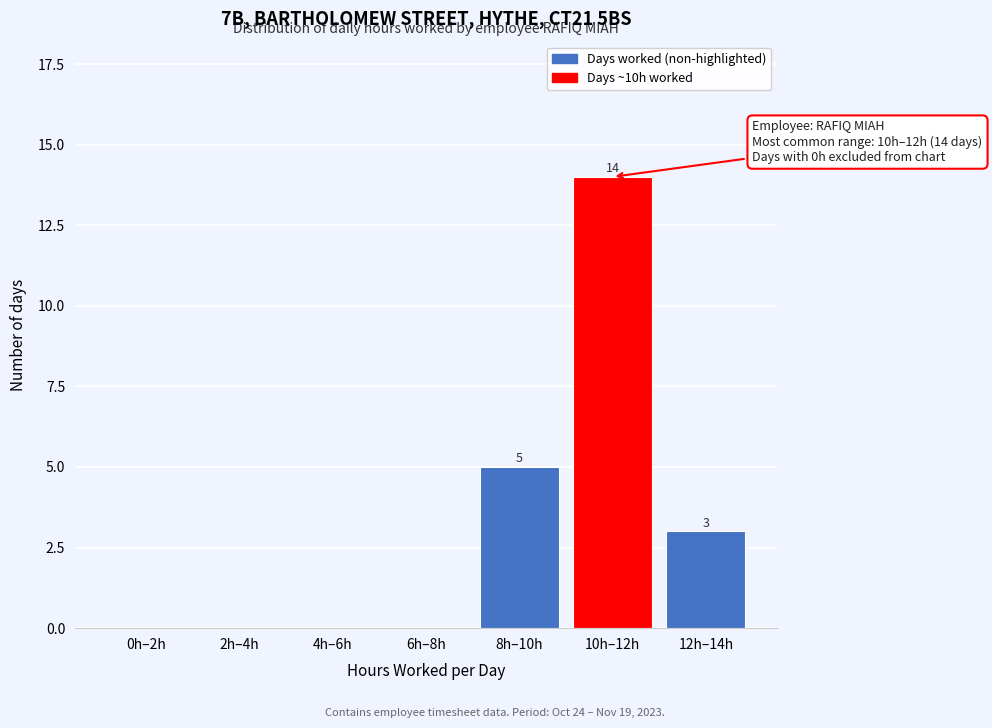

Reading right to left, what are all the values shown in this chart?

12h–14h=3	10h–12h=14	8h–10h=5	6h–8h=0	4h–6h=0	2h–4h=0	0h–2h=0